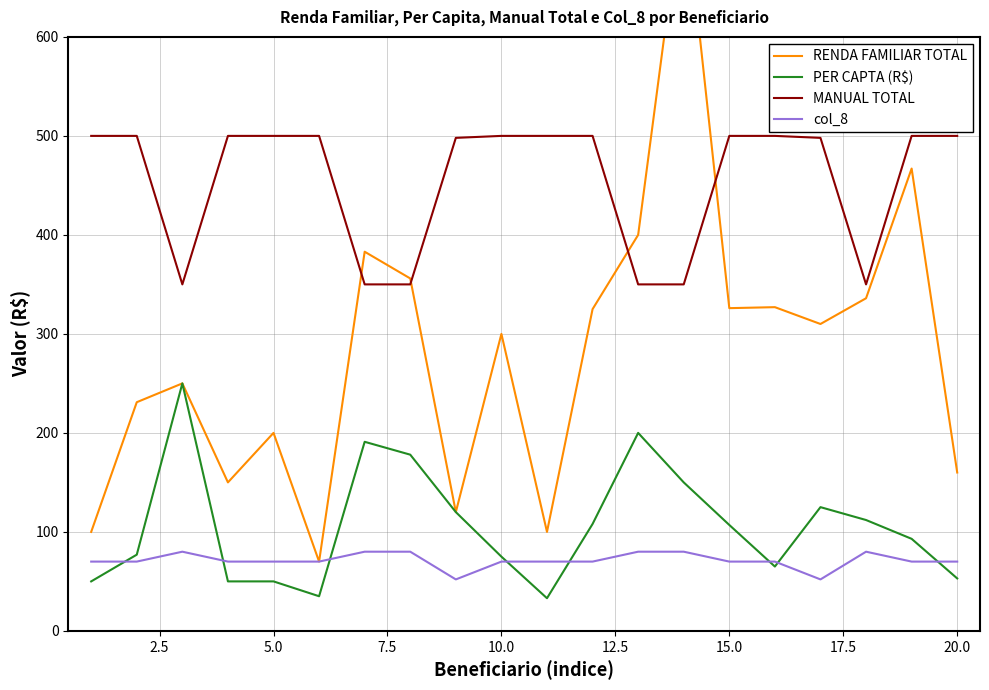

What is the highest value of the MANUAL TOTAL series?

500